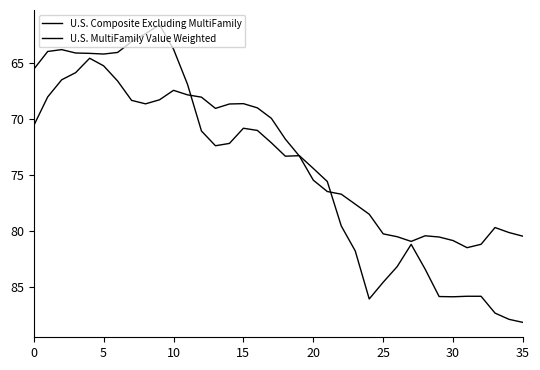

How many lines are shown in the chart?

2